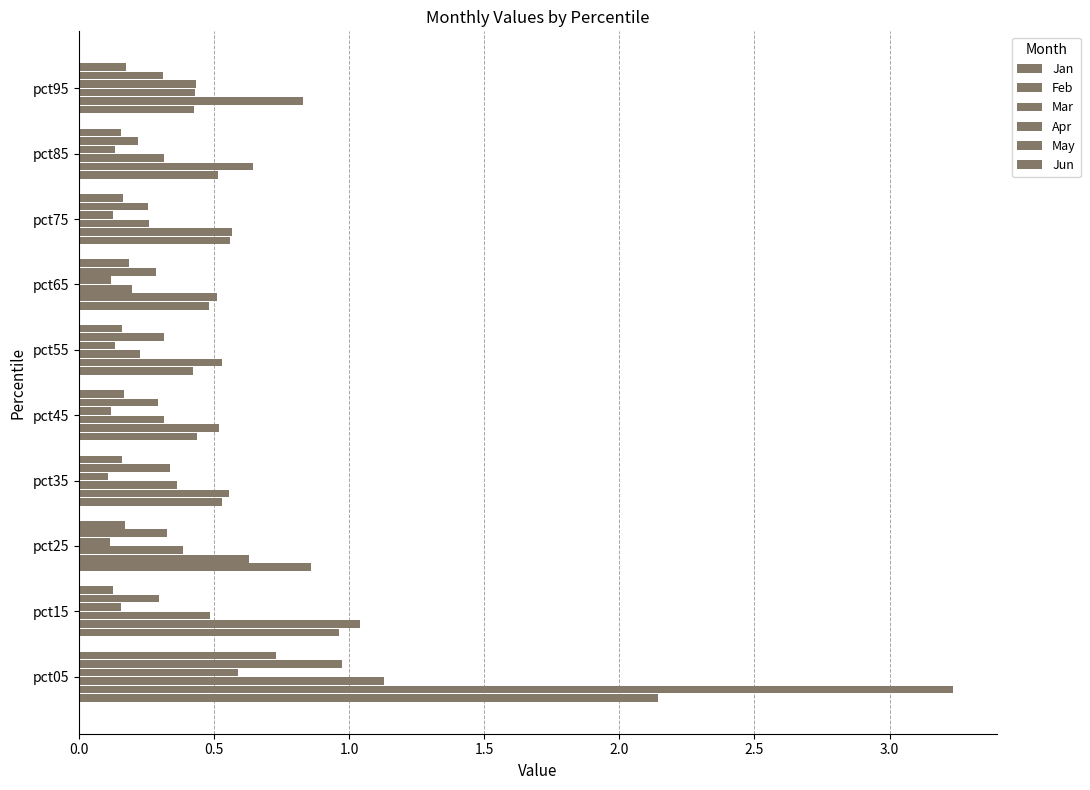

What is the difference between the second highest and minimum values in the May series?

0.1